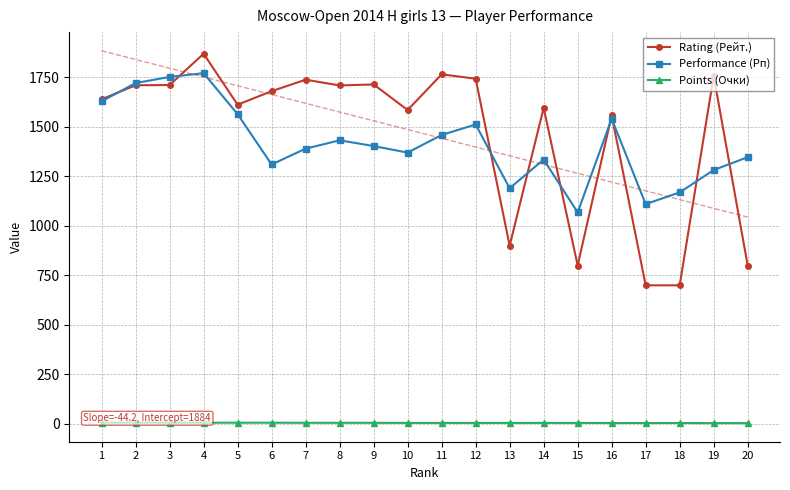

Reading right to left, extract all data points from this chart.

Rating (Рейт.): 20=800.0	19=1757.0	18=700.0	17=700.0	16=1558.0	15=800.0	14=1596.0	13=900.0	12=1743.0	11=1765.0	10=1585.0	9=1714.0	8=1709.0	7=1738.0	6=1680.0	5=1612.0	4=1869.0	3=1711.0	2=1710.0	1=1639.0
Performance (Рп): 20=1347.0	19=1282.0	18=1169.0	17=1110.0	16=1541.0	15=1068.0	14=1335.0	13=1190.0	12=1512.0	11=1459.0	10=1370.0	9=1403.0	8=1432.0	7=1390.0	6=1310.0	5=1564.0	4=1771.0	3=1752.0	2=1721.0	1=1629.0
Points (Очки): 20=4.5	19=4.5	18=5.0	17=5.0	16=5.0	15=5.5	14=5.5	13=5.5	12=5.5	11=5.5	10=5.5	9=6.0	8=6.0	7=6.0	6=6.5	5=6.5	4=6.5	3=6.5	2=7.0	1=7.0